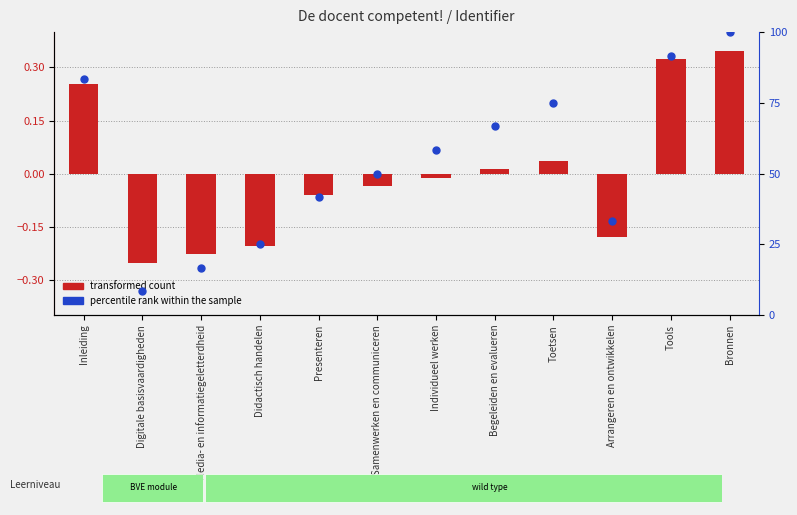

Which series has the largest total across all categories?

percentile rank within the sample